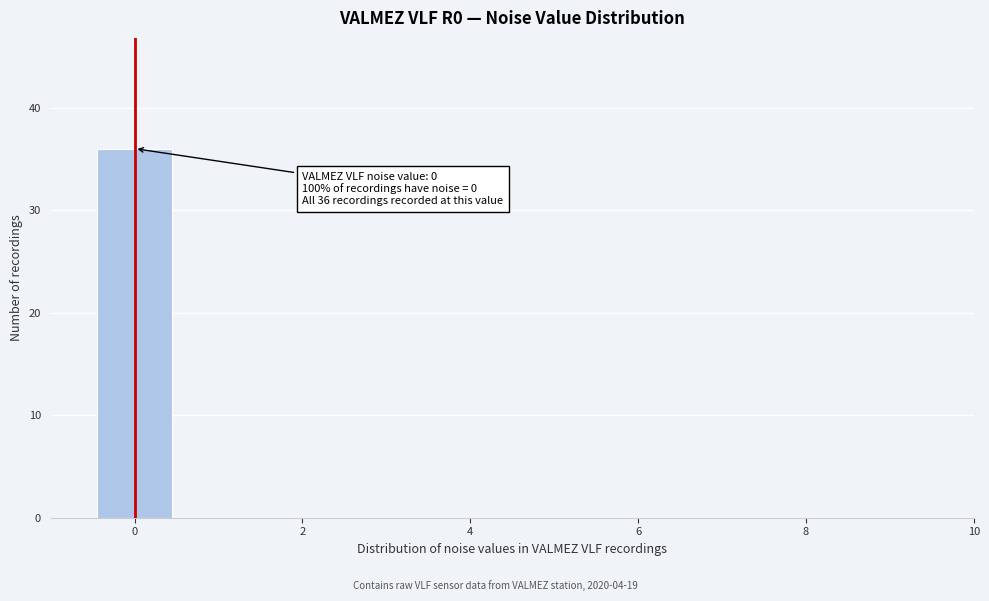

Which range on the x-axis has the tallest bar?

-0.5 to 0.5